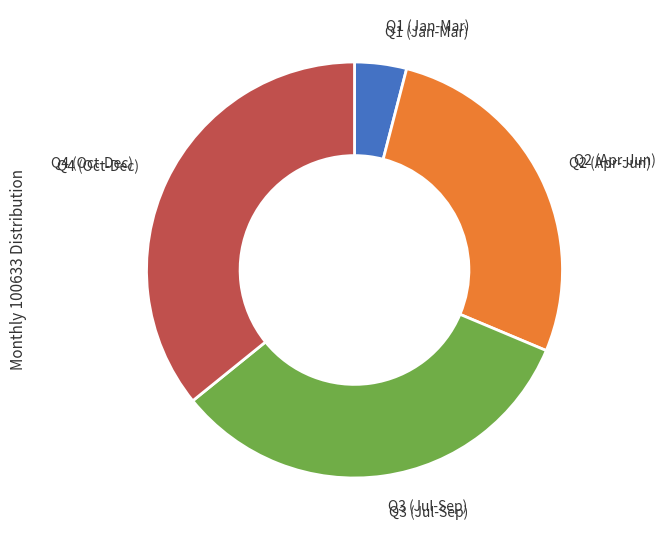

Is there a majority slice in this chart?

No